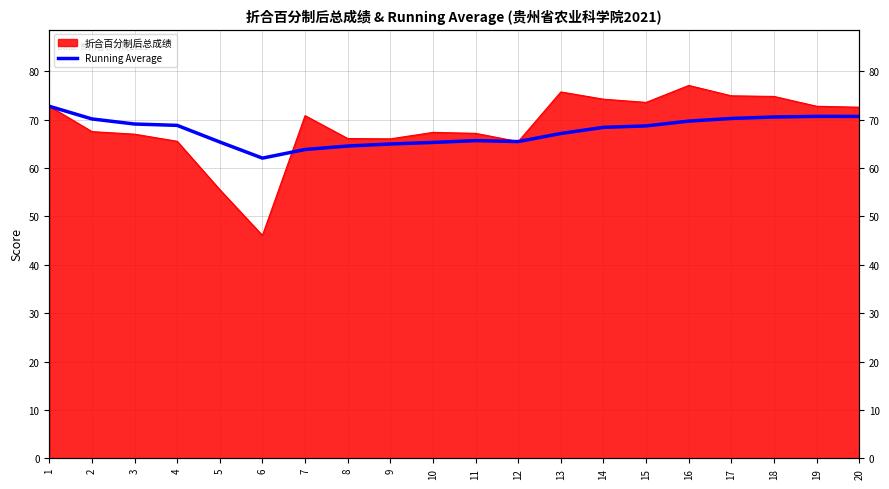

How many data points does each series have?

20